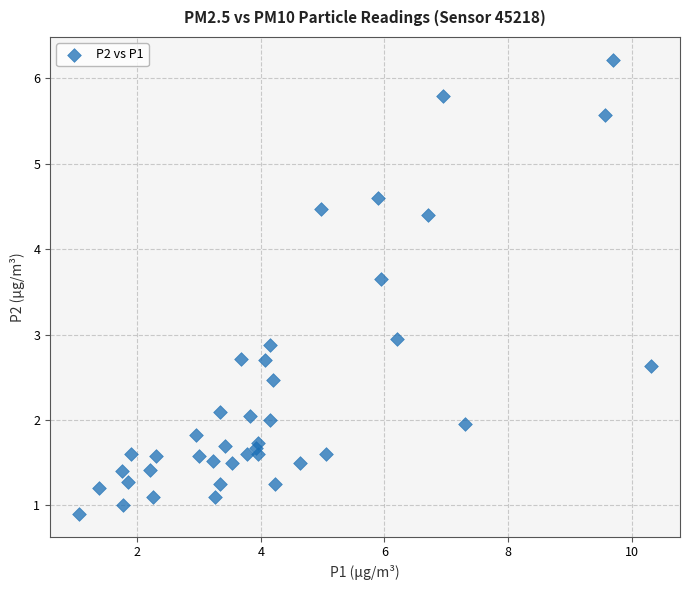

What is the range of X values (max minus min)?

9.3